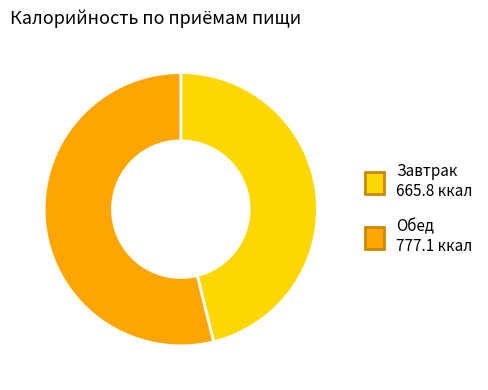

Between Обед and Завтрак, which is larger?

Обед